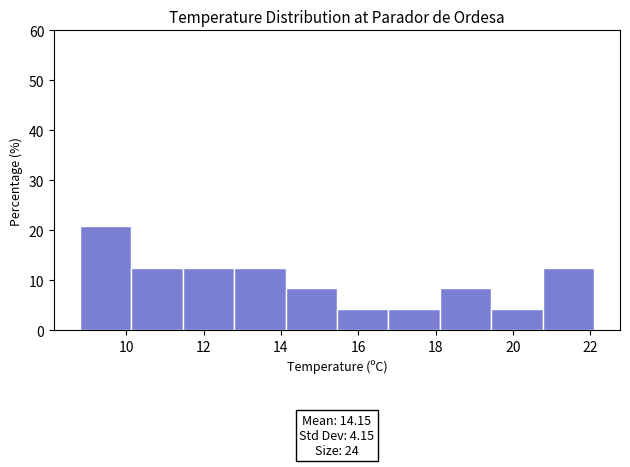

Which range on the x-axis has the tallest bar?

8.8 to 10.2